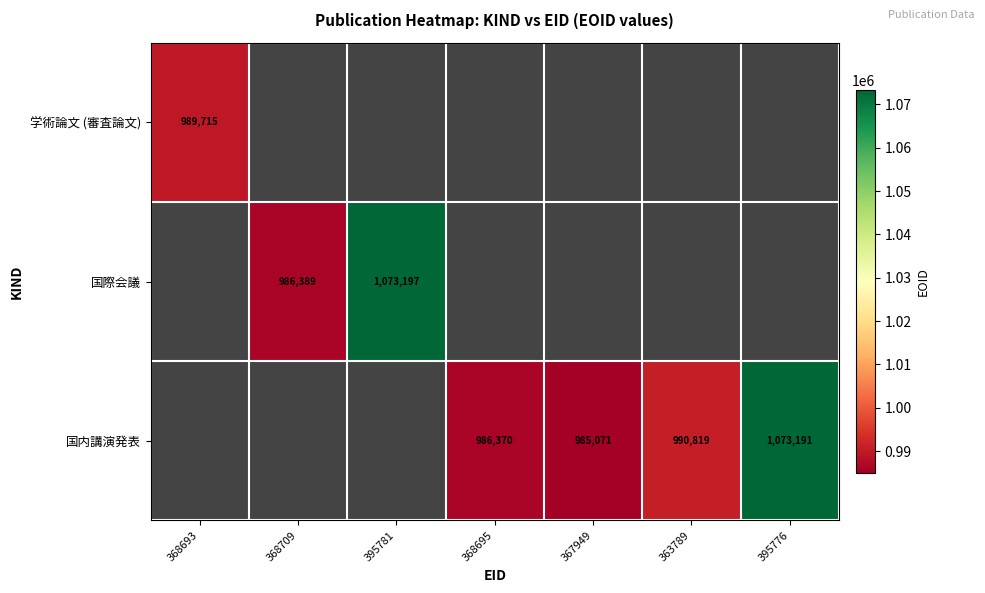

What is the difference between the 国内講演発表 values at 367949 and 363789?

5748